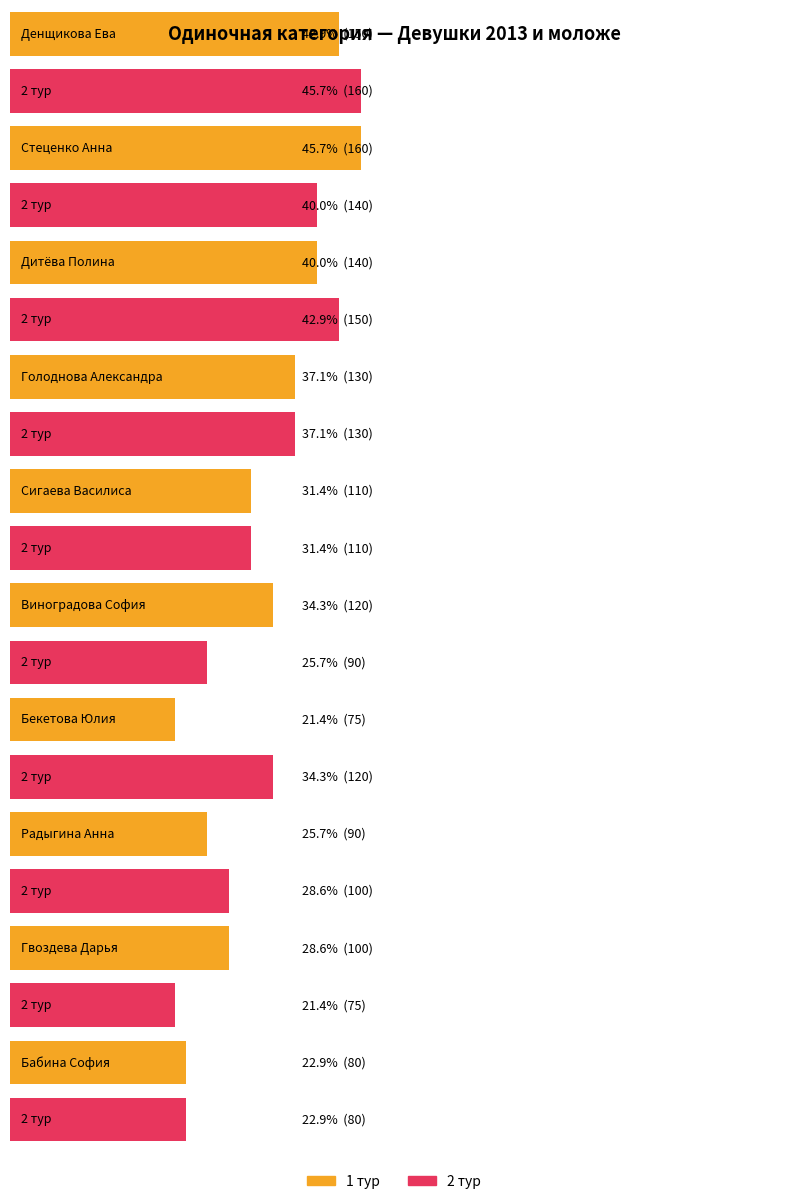

Reading left to right, extract all data points from this chart.

1 тур: 150	160	140	130	110	120	75	90	100	80
2 тур: 160	140	150	130	110	90	120	100	75	80
3 луч.: 310	300	290	260	220	210	195	190	175	160